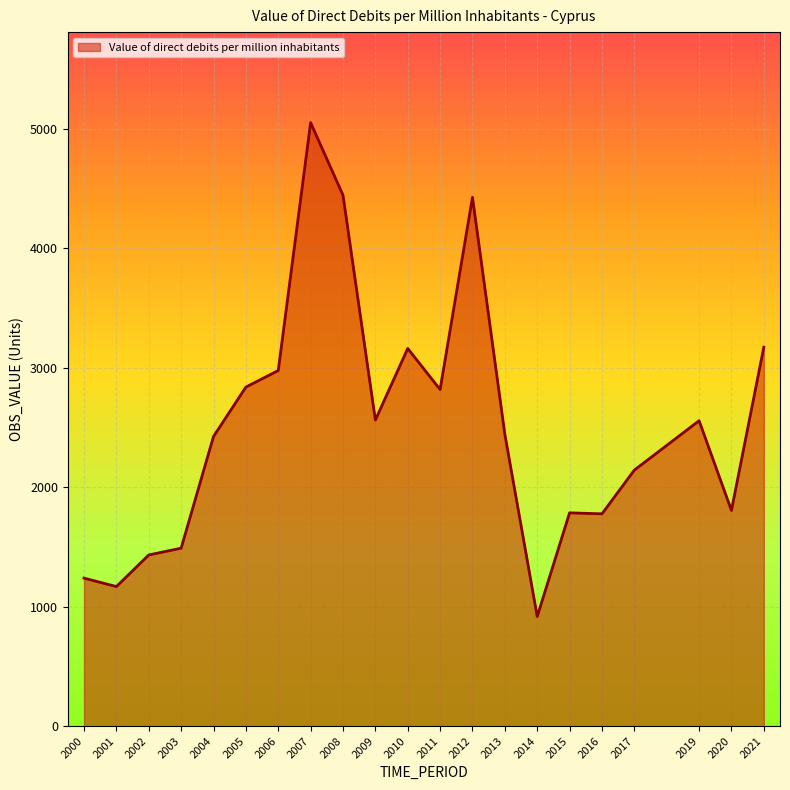

The value at 2017 is 686.3. True or false?

False